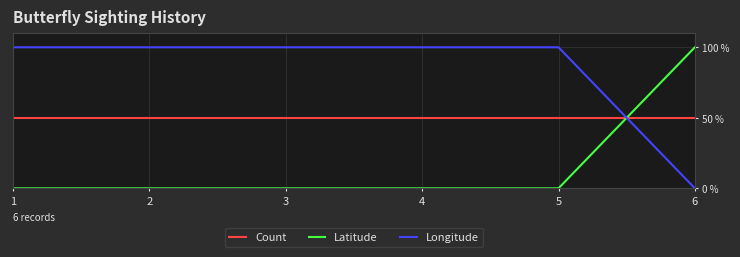

How many times do Latitude and Count cross each other?

1